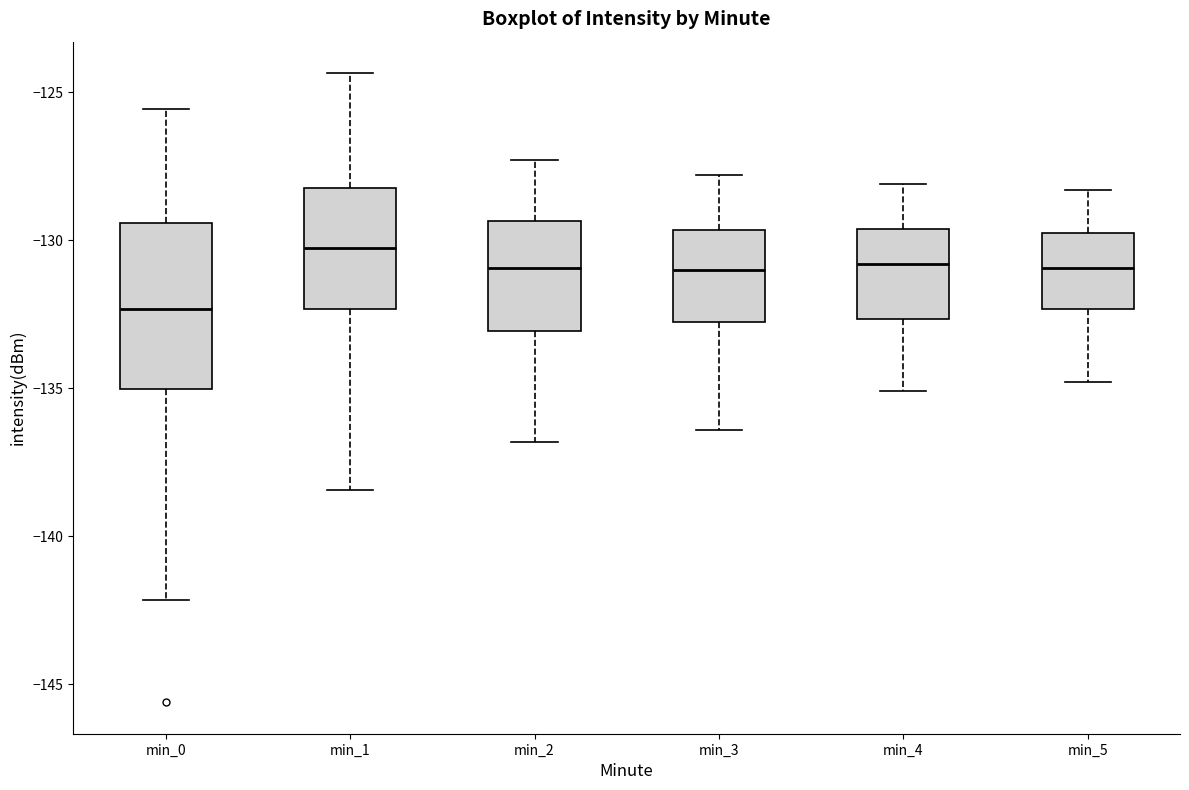

Reading left to right, read every box against the y-axis: the position of its median line, the range the box covers, and the ends of its whiskers. The values are not printed on the chart, so give them approximately, as read against the axis.

min_0: median -132.5, box -135.0 to -129.5, whiskers -142.0 to -125.5
min_1: median -130.5, box -132.5 to -128.0, whiskers -138.5 to -124.5
min_2: median -131.0, box -133.0 to -129.5, whiskers -137.0 to -127.5
min_3: median -131.0, box -132.5 to -129.5, whiskers -136.5 to -128.0
min_4: median -131.0, box -132.5 to -129.5, whiskers -135.0 to -128.0
min_5: median -131.0, box -132.5 to -129.5, whiskers -135.0 to -128.5